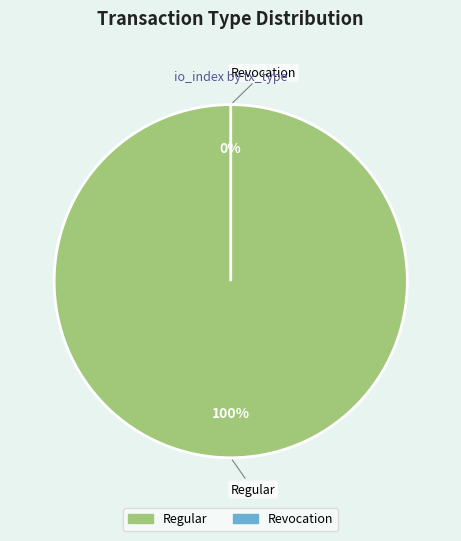

To the nearest percent, what is the average slice percentage?

50%